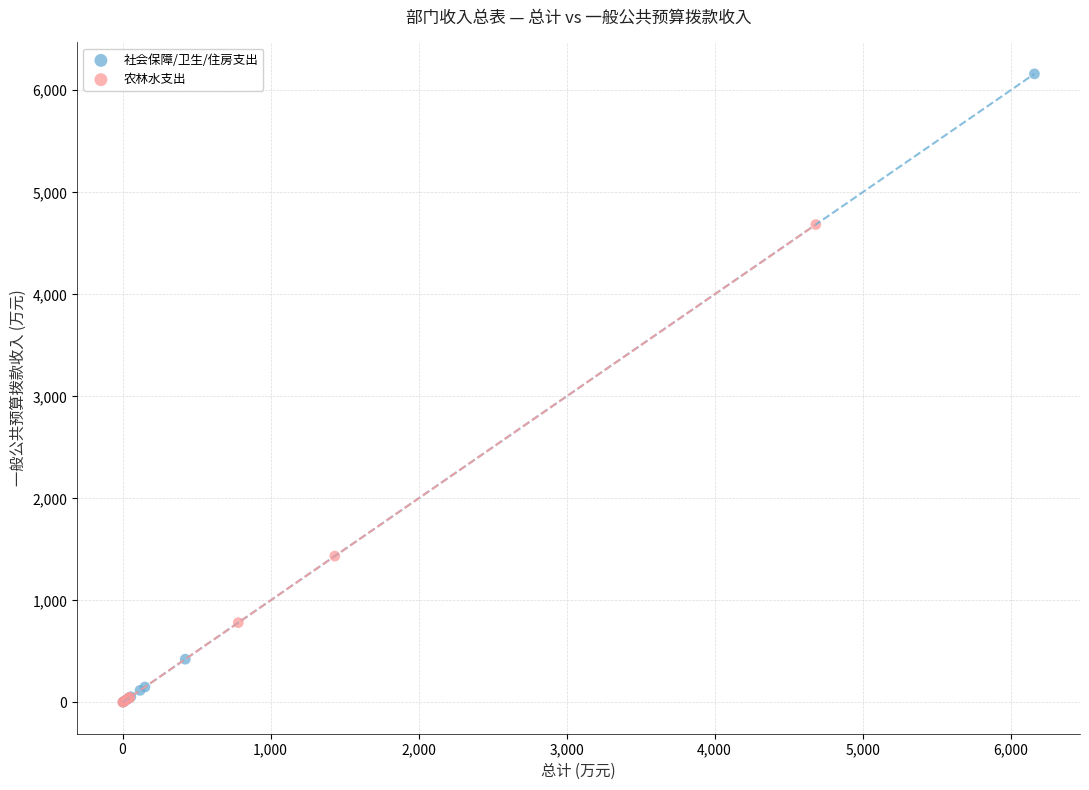

Which series has the widest spread of Y values?

社会保障/卫生/住房支出